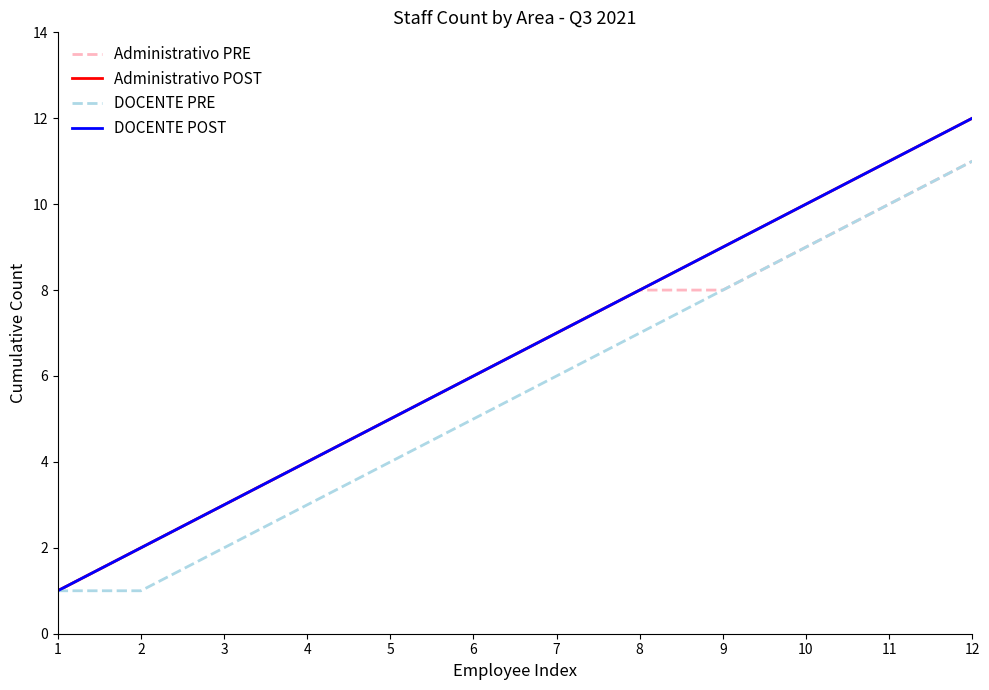

Count the number of data series in this chart.

4